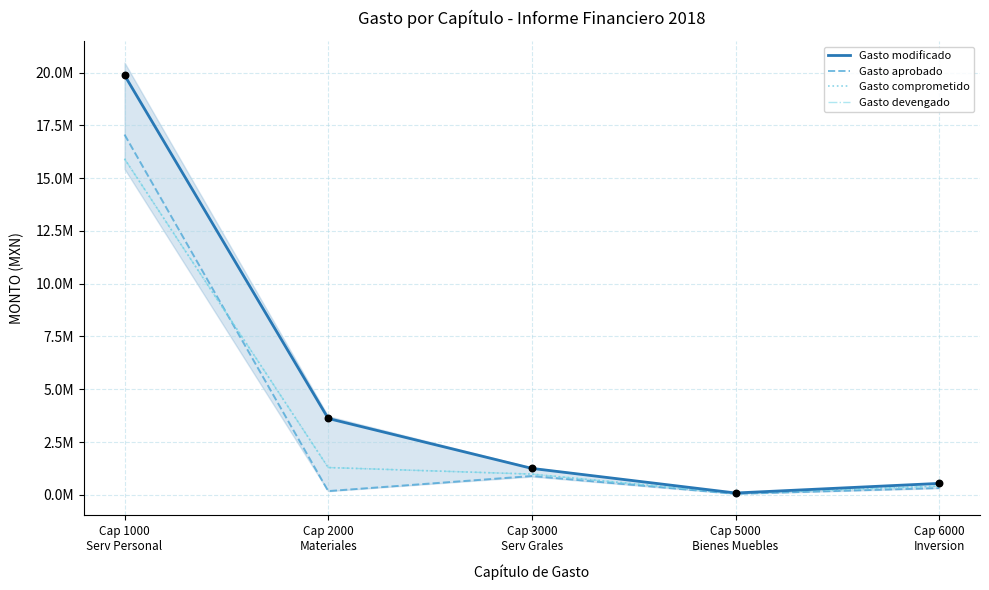

What are all the series names shown in the legend?

Gasto modificado, Gasto aprobado, Gasto comprometido, Gasto devengado